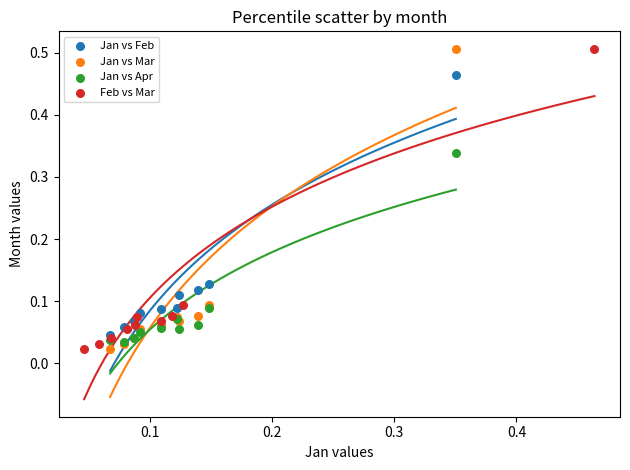

What are all the series names shown in the legend?

Jan vs Feb, Jan vs Mar, Jan vs Apr, Feb vs Mar